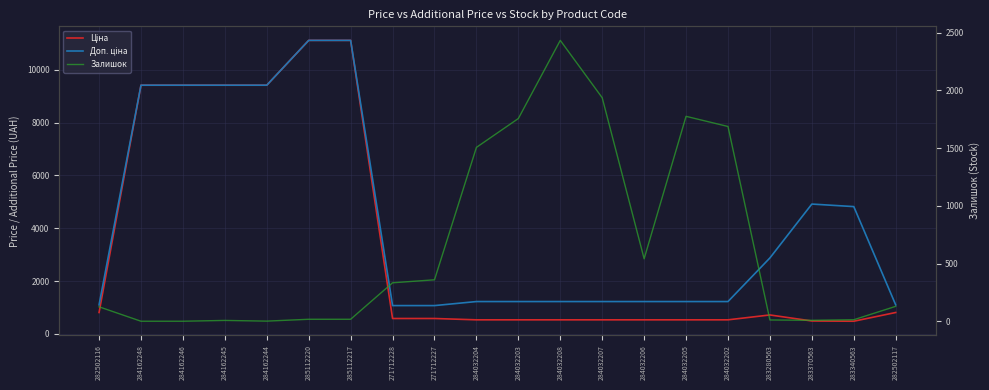

True or false: Ціна has more than 1 points higher than both neighbors.

False